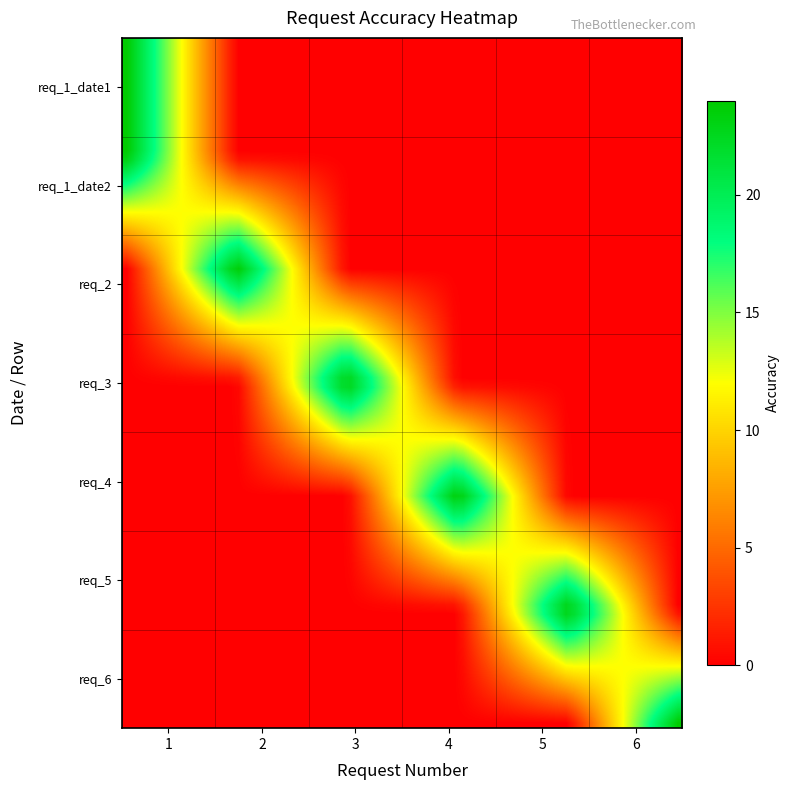

Reading left to right, list all the values displayed in this chart.

1: 0=24	1=24	2=0	3=0	4=0	5=0	6=0
2: 0=0	1=0	2=24	3=0	4=0	5=0	6=0
3: 0=0	1=0	2=0	3=24	4=0	5=0	6=0
4: 0=0	1=0	2=0	3=0	4=24	5=0	6=0
5: 0=0	1=0	2=0	3=0	4=0	5=24	6=0
6: 0=0	1=0	2=0	3=0	4=0	5=0	6=24